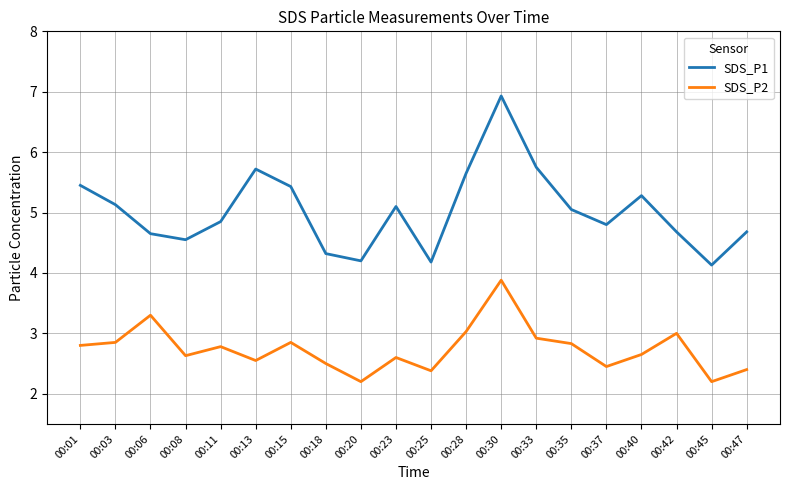

Which series has the largest range (max minus min)?

SDS_P1